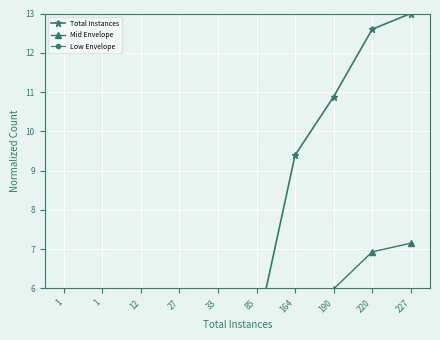

Rank the series at 220 from highest to lowest value.

Total Instances, Mid Envelope, Low Envelope